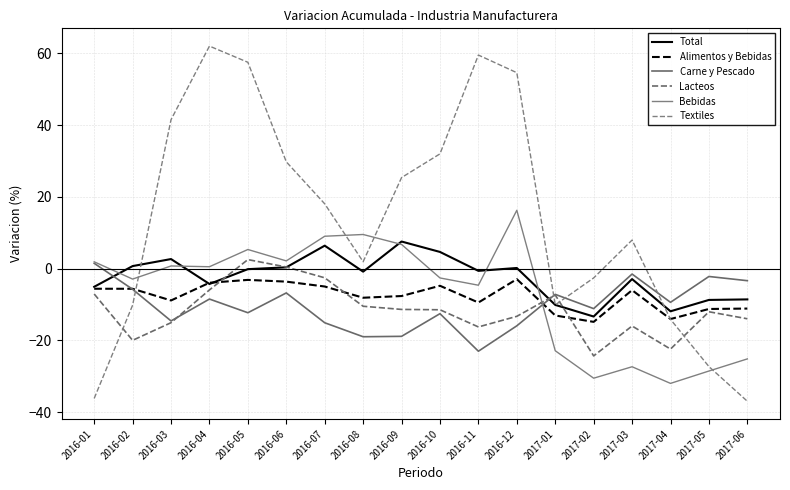

Which series has the largest range (max minus min)?

Textiles